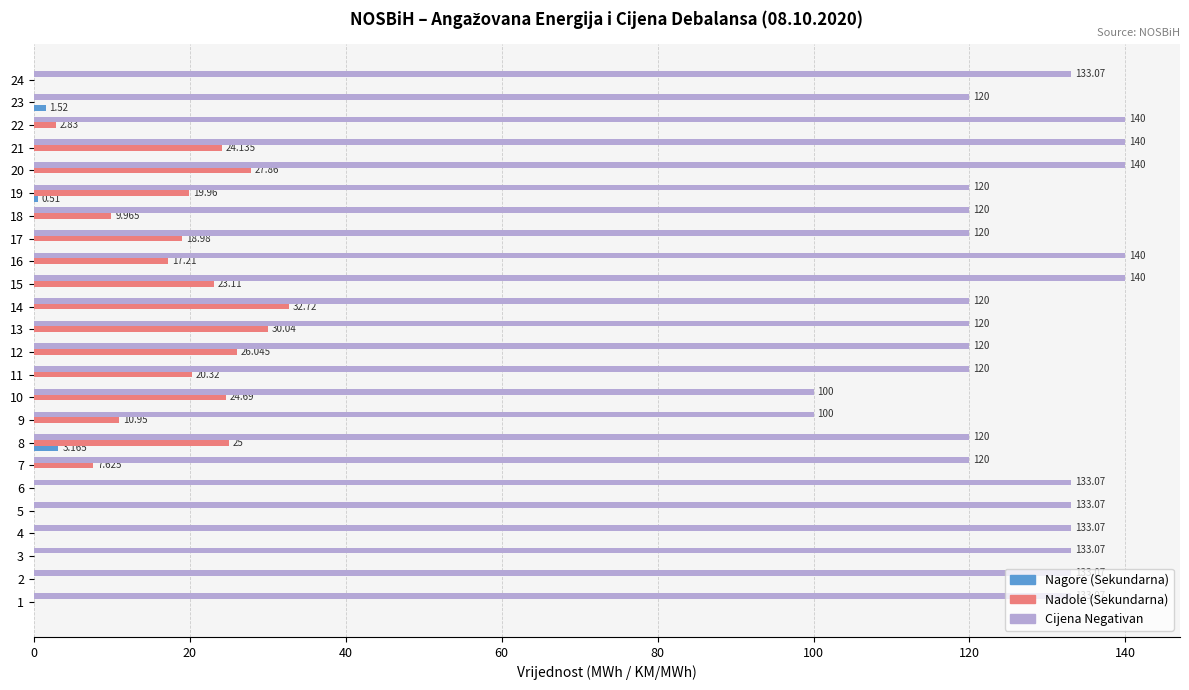

Which series changed the most between 1 and 20?

Nadole (Sekundarna)